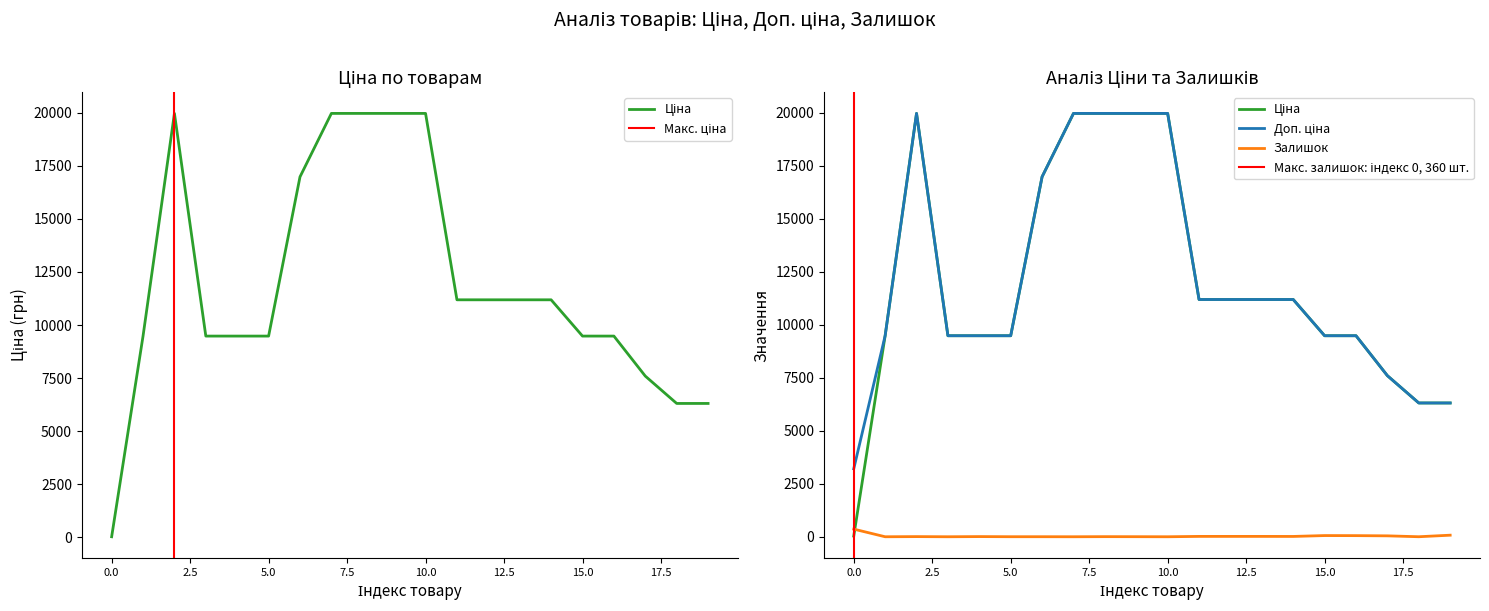

What is the sum of all Доп. ціна values?

241849.3